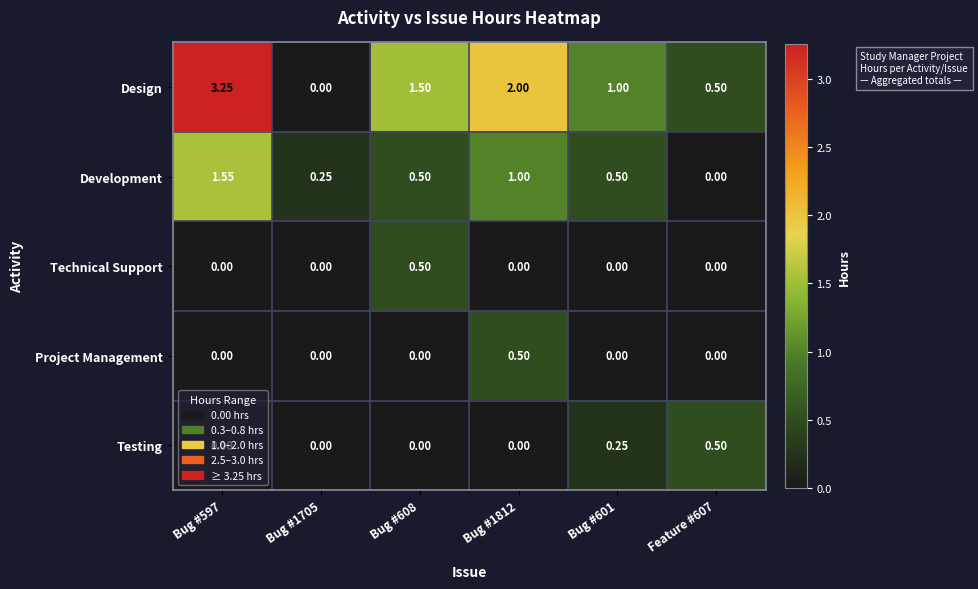

Which series has the largest total across all categories?

Design